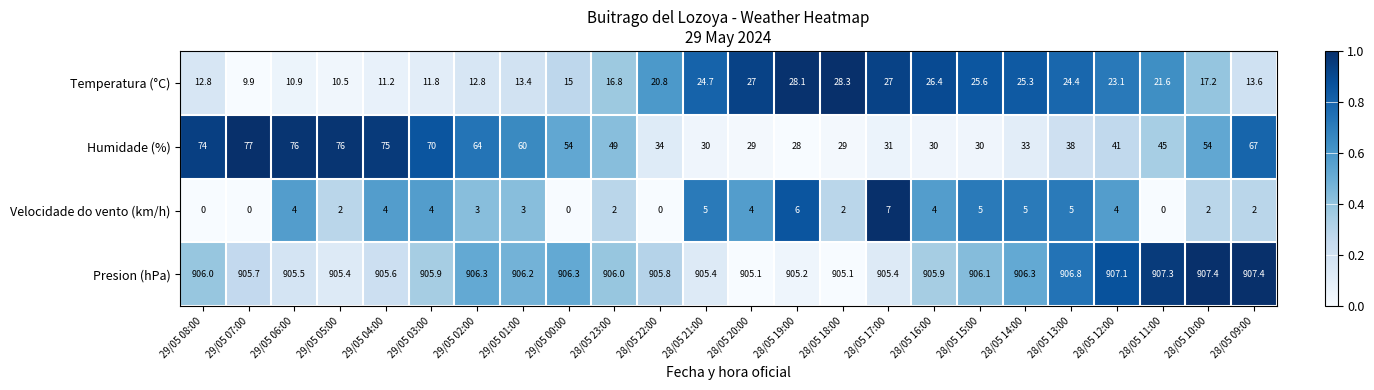

What is the greatest value displayed?

907.4